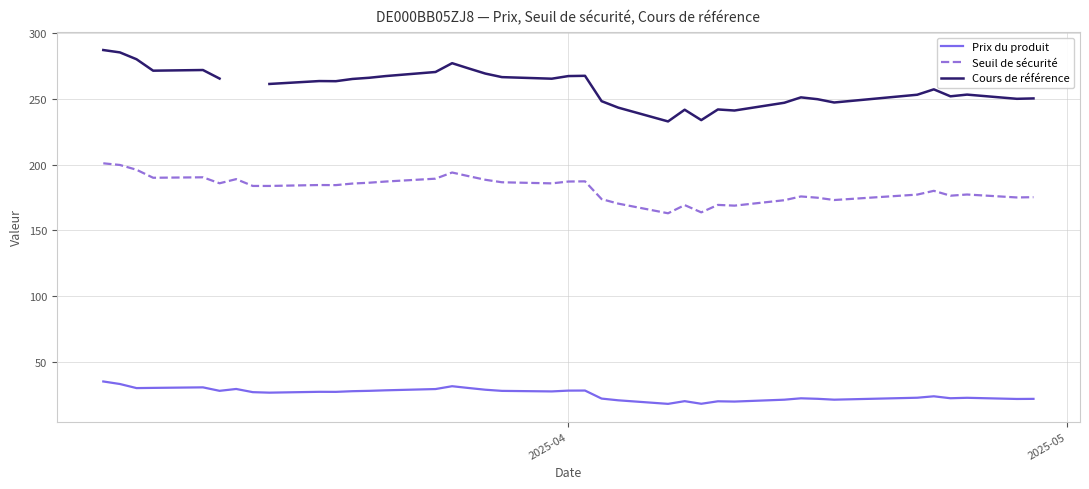

True or false: Seuil de sécurité and Prix du produit cross at least once.

False